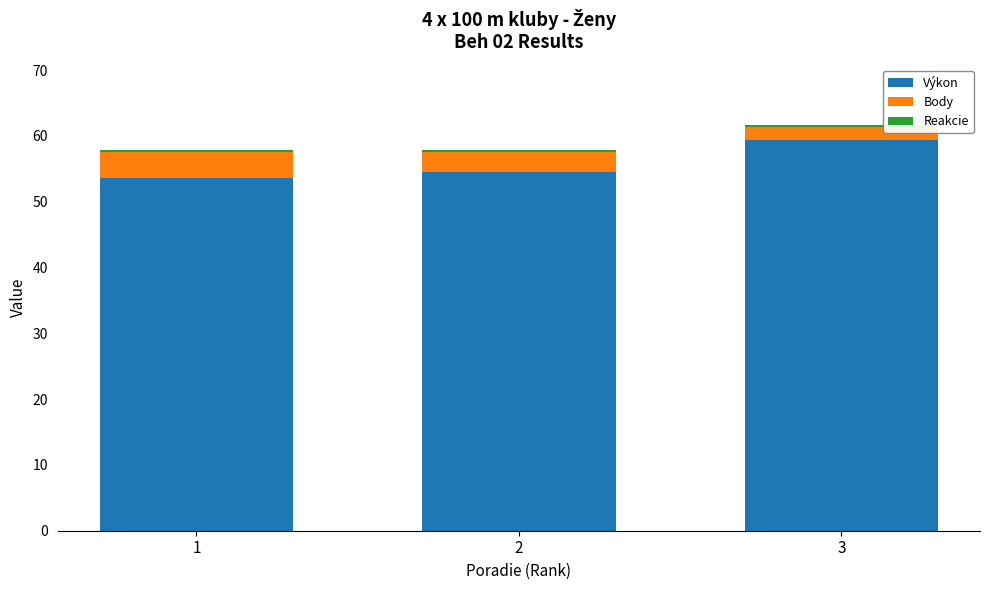

Is it true that Výkon equals 105.6 at 3?

False